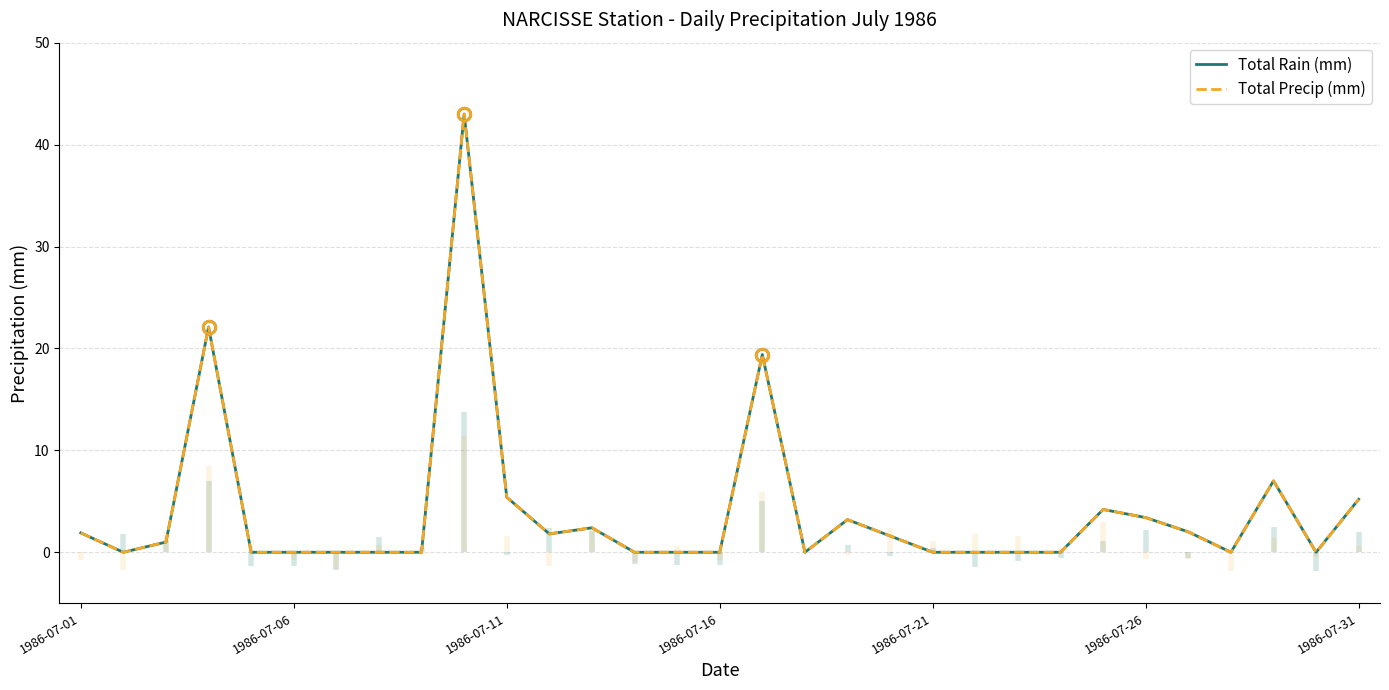

At which category is the sum across all series the highest?

9